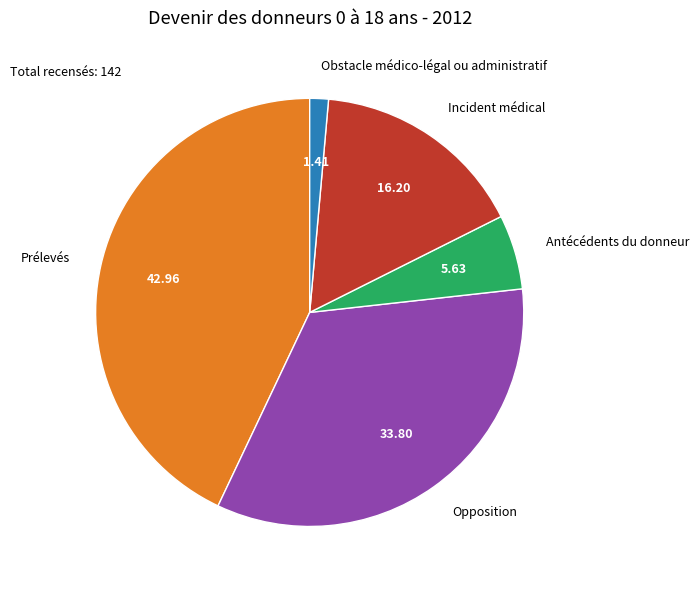

Is the sum of Opposition and Antécédents du donneur greater than half?

No